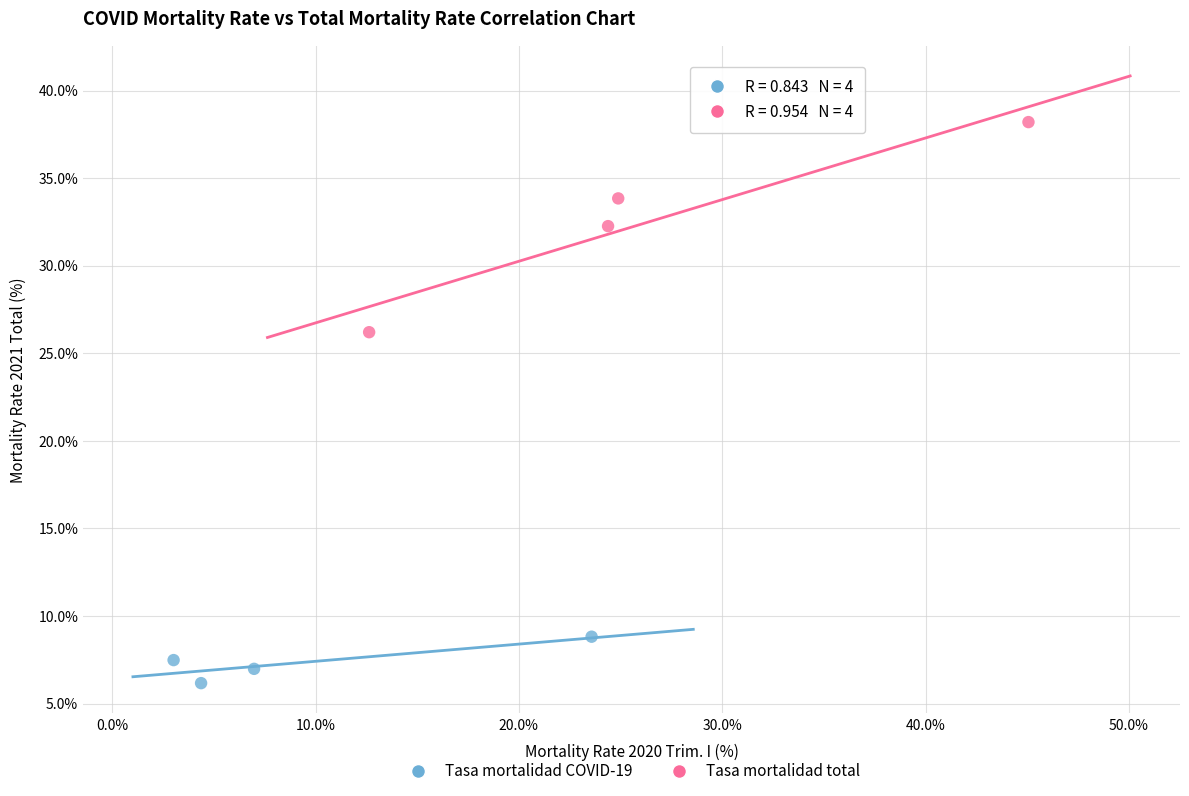

Which series has the largest Y range (max minus min)?

Tasa mortalidad total